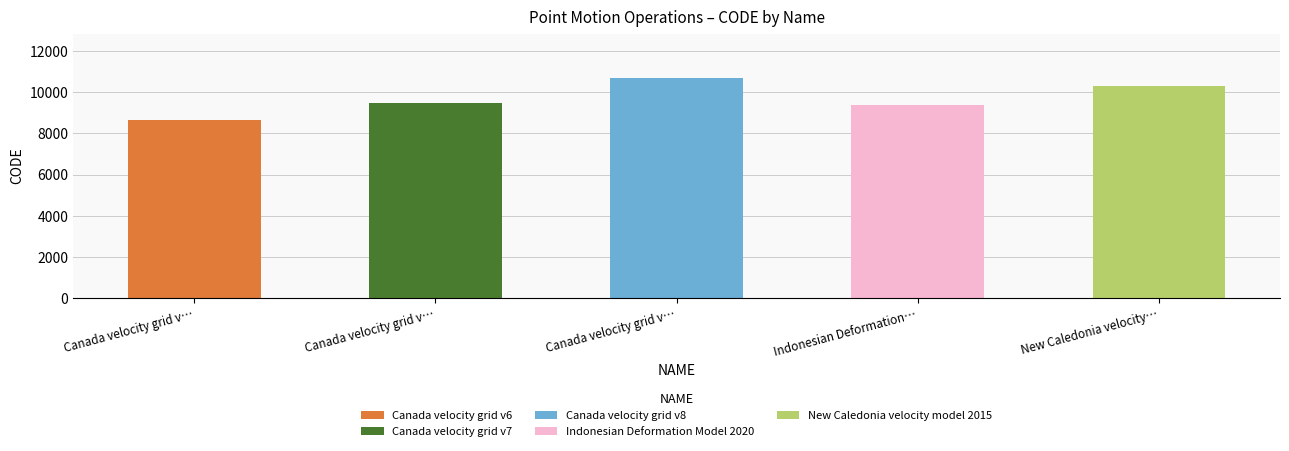

Reading left to right, extract all data points from this chart.

8676	9483	10707	9375	10323